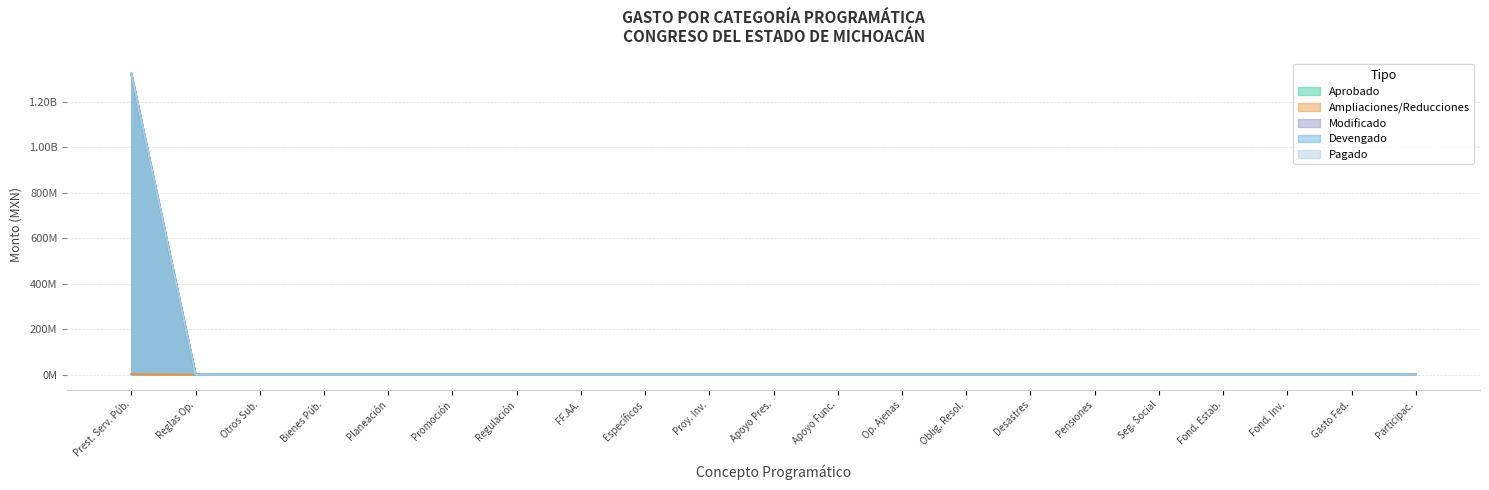

At how many categories does at least one series exceed 203022638?

1